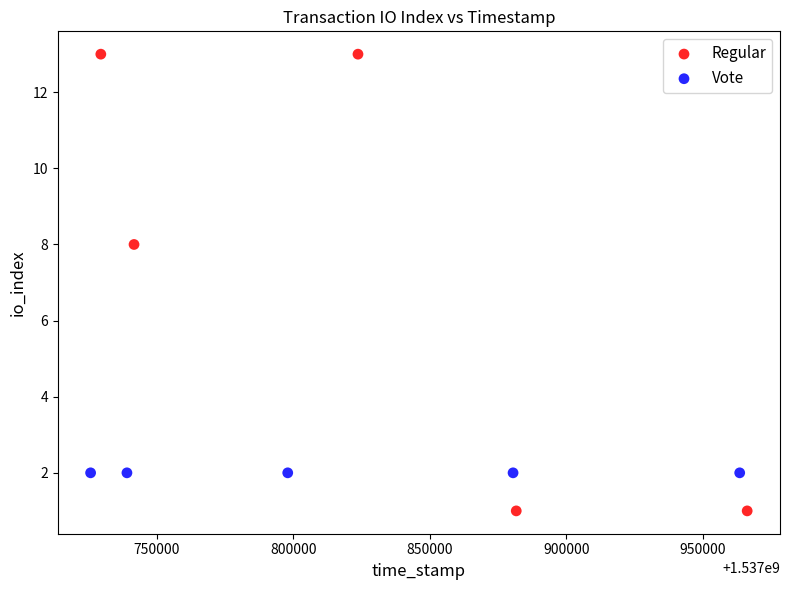

Which series contains the lowest Y value?

Regular